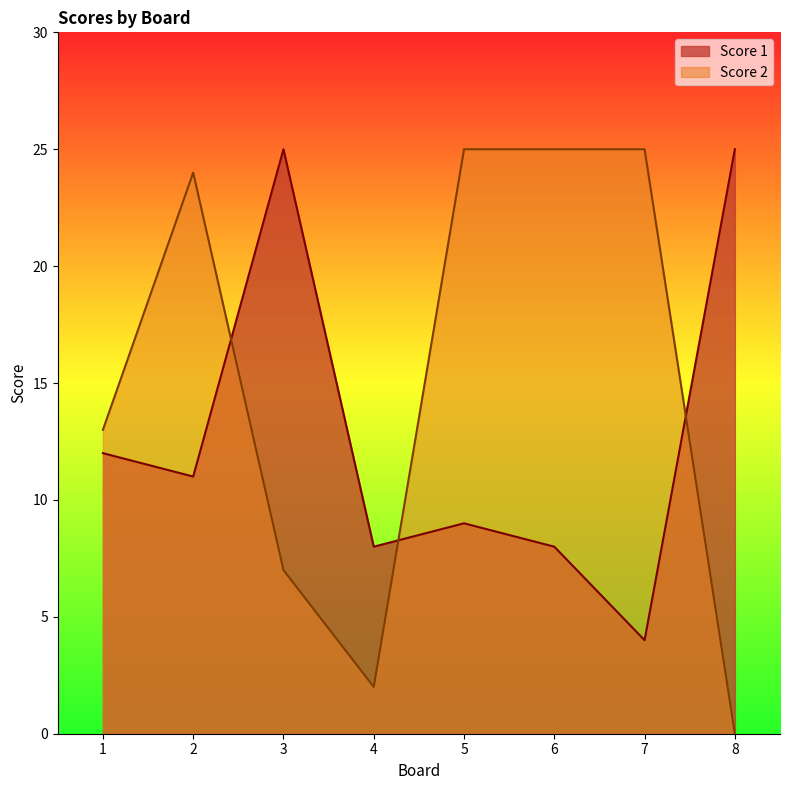

What is the value of the Score 1 point at the 1st from the left?

12